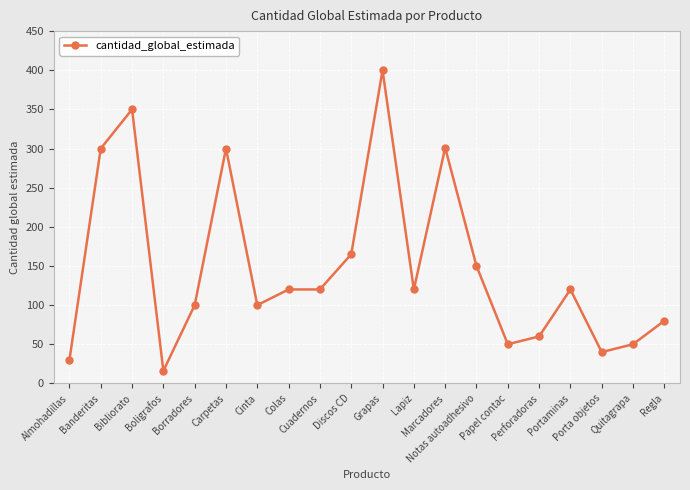

What is the change in value from Almohadillas to Notas autoadhesivo?

+120